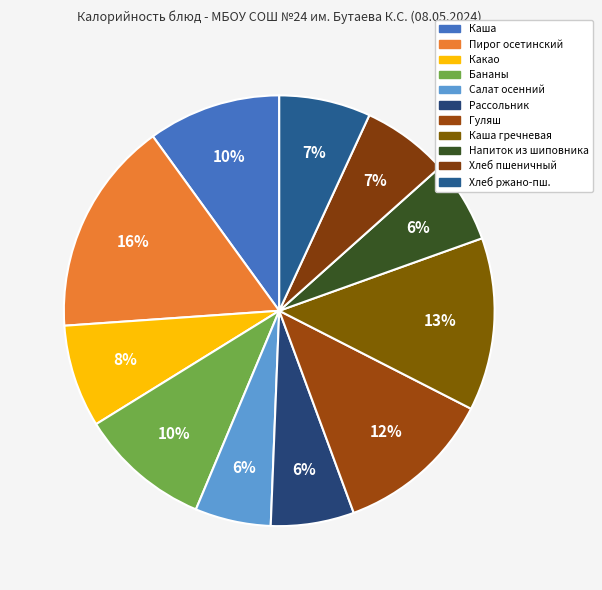

To the nearest percent, what is the difference between the largest and smallest slice percentages?

10%